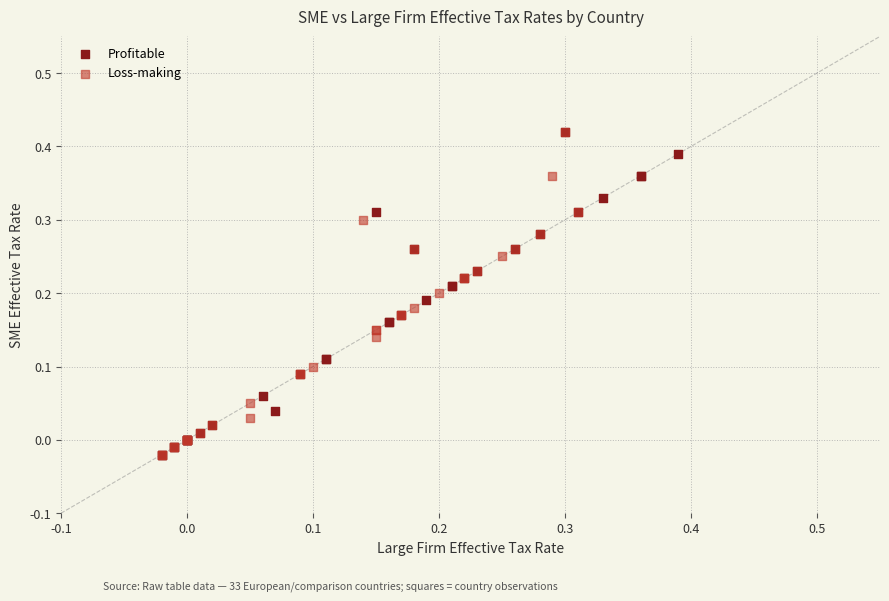

What are all the series names shown in the legend?

Profitable, Loss-making